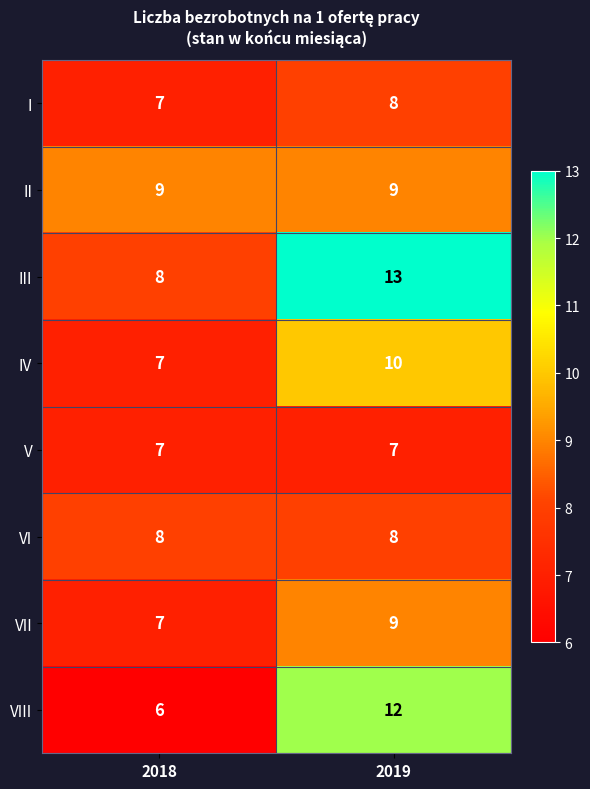

Which label corresponds to the largest value in the chart?

2019